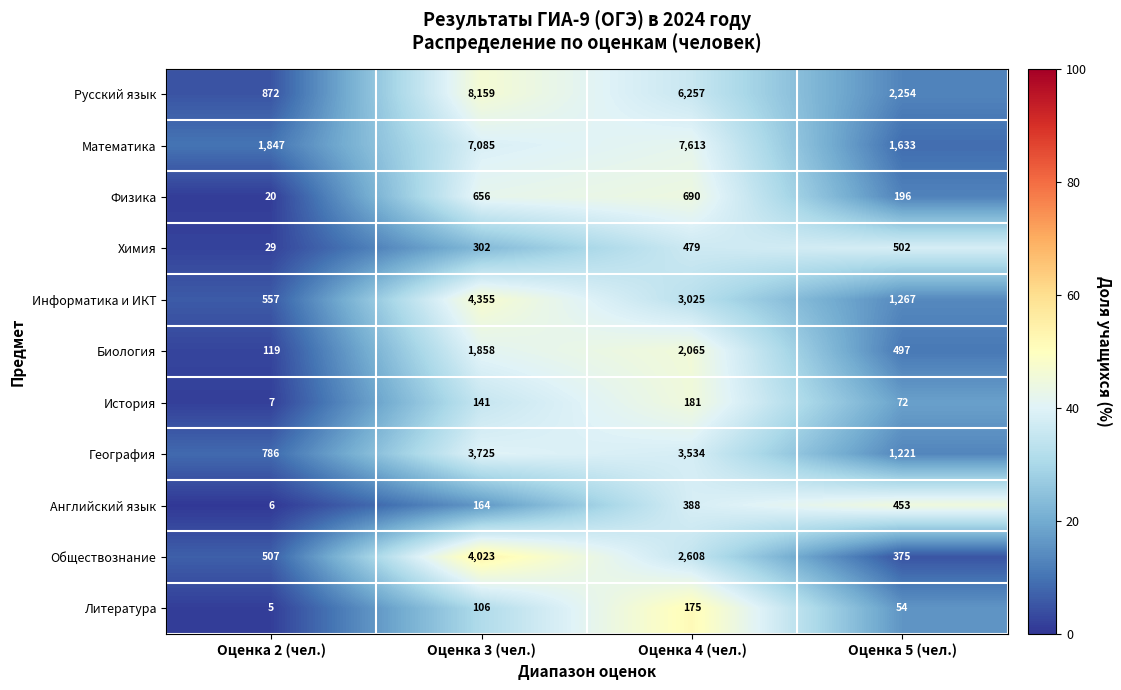

Where is Английский язык nearest to the value 229?

Оценка 3 (чел.)